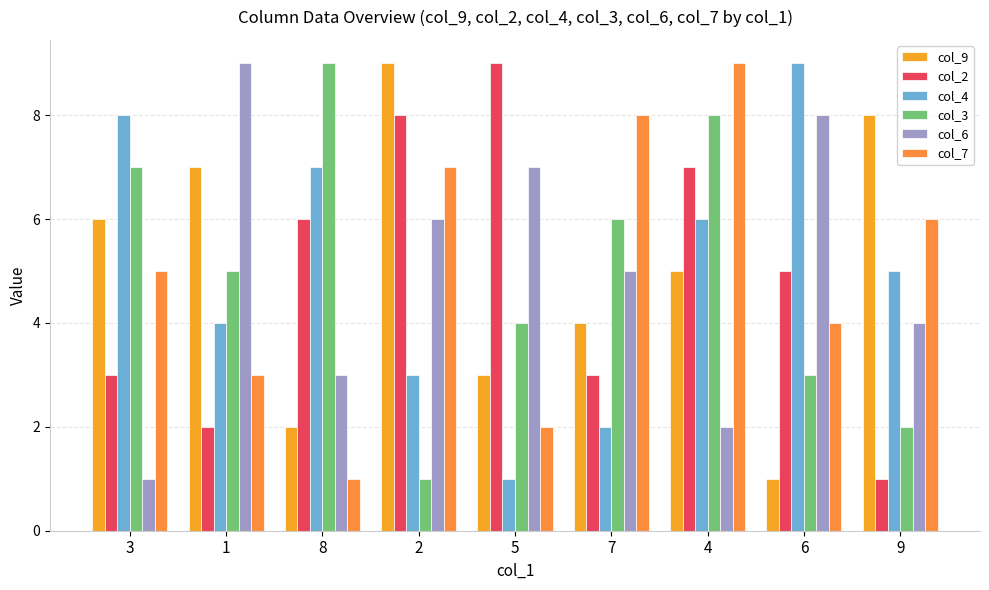

Which has a higher value, 8 or 3?

3